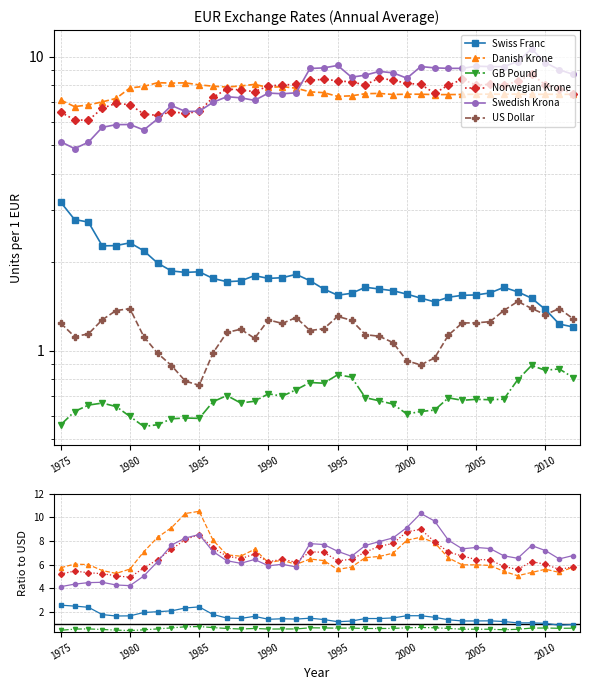

Count the number of categories in the chart.

38